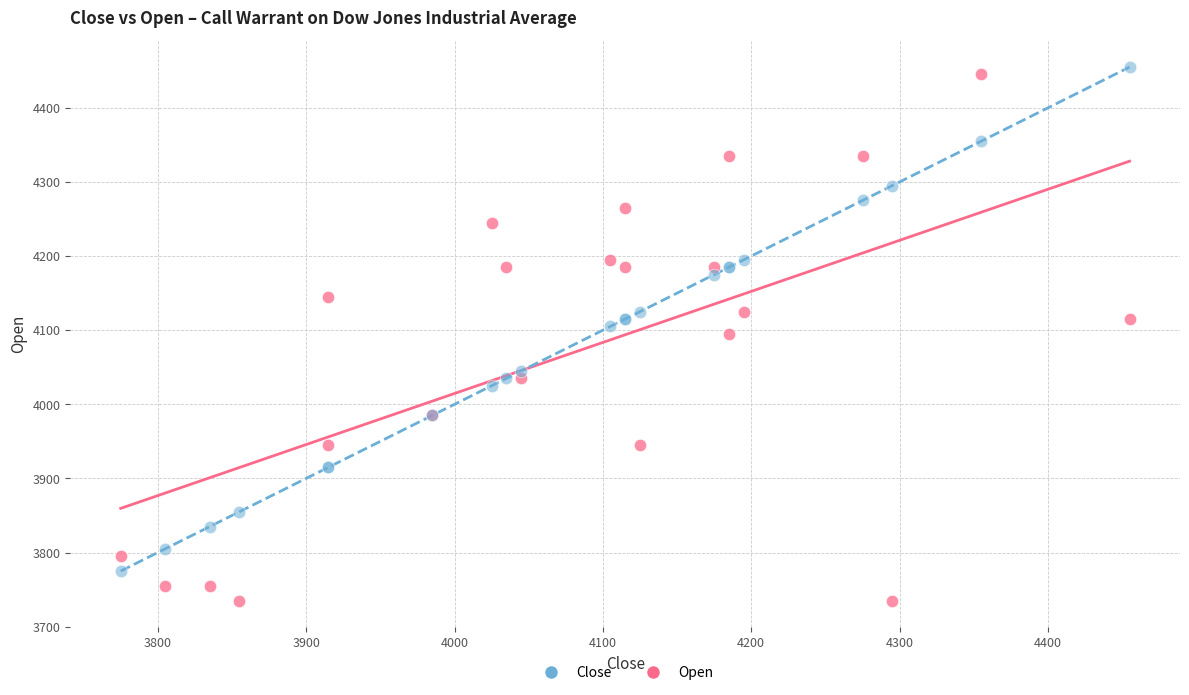

Which series has the widest spread of Y values?

Open